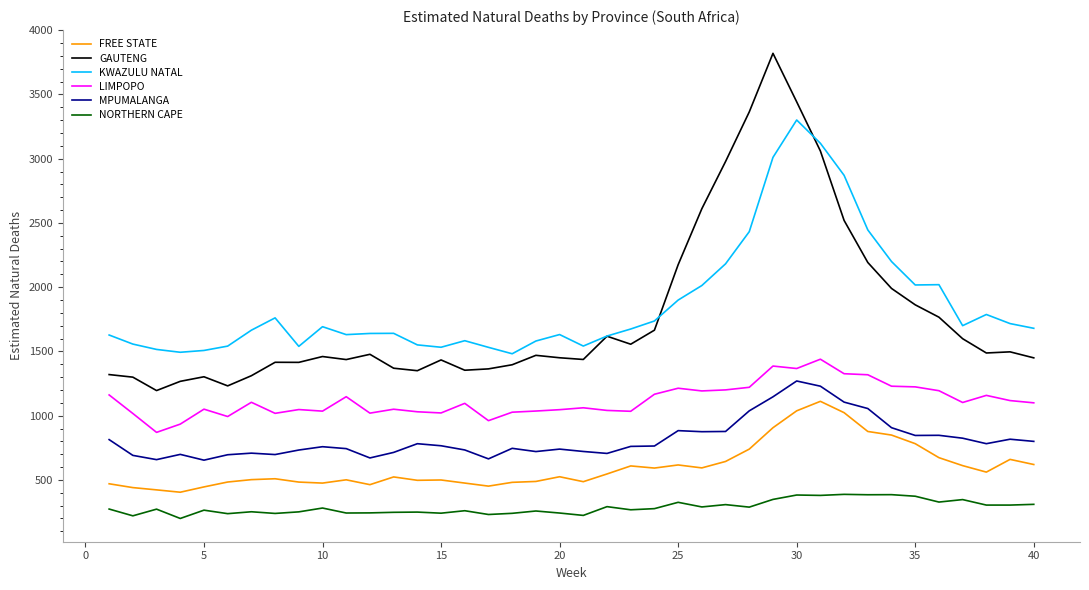

What is the minimum value shown in the chart?

200.1